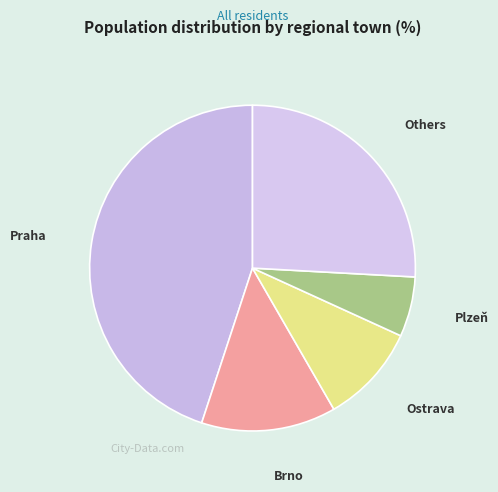

How many slices are in this pie chart?

5